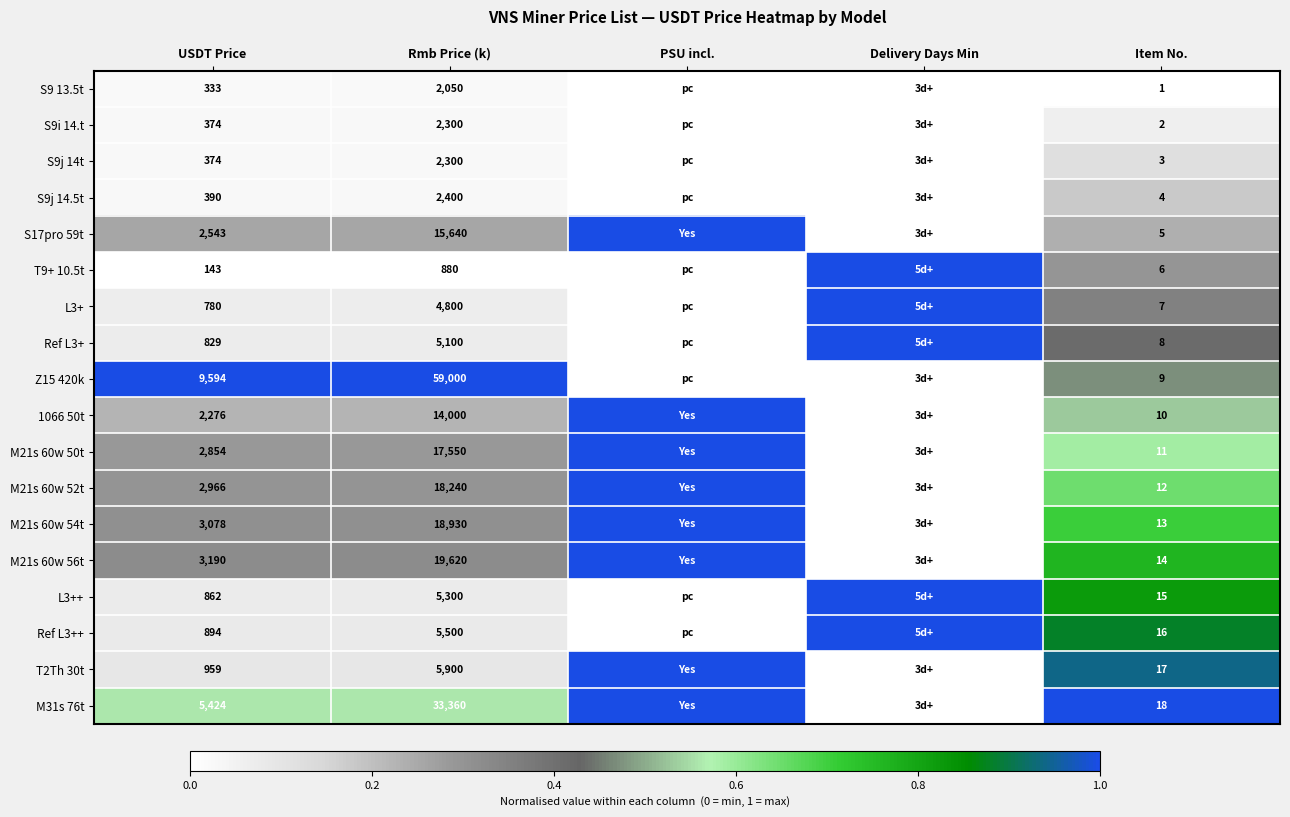

What is the total value across all series at USDT Price?

37863